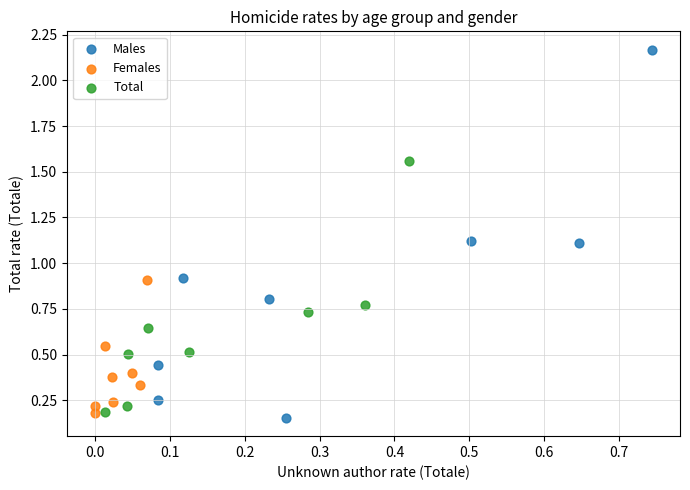

Which series reaches the maximum Y coordinate?

Males